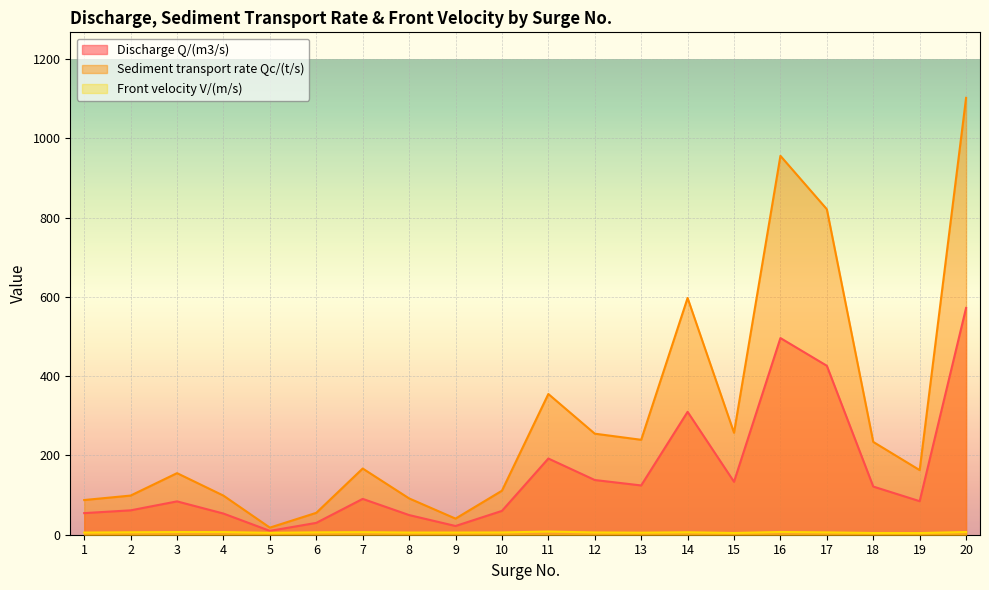

Reading left to right, what are all the values shown in this chart?

Discharge Q/(m3/s): 1=54.5	2=61.5	3=84.1	4=53.4	5=9.7	6=29.9	7=90.4	8=49.6	9=22.0	10=60.1	11=192.2	12=138.0	13=124.3	14=310.0	15=133.5	16=496.1	17=426.2	18=121.5	19=84.6	20=572.0
Sediment transport rate Qc/(t/s): 1=87.5	2=98.8	3=155.3	4=98.6	5=17.9	6=55.2	7=167.0	8=91.6	9=40.6	10=111.0	11=355.0	12=254.9	13=239.5	14=597.2	15=257.2	16=955.7	17=821.1	18=234.1	19=163.0	20=1102.0
Front velocity V/(m/s): 1=5.5	2=6.2	3=6.7	4=6.7	5=4.8	6=6.0	7=6.5	8=5.5	9=5.5	10=5.7	11=8.0	12=5.8	13=5.2	14=6.2	15=4.5	16=6.9	17=5.9	18=4.4	19=4.2	20=6.8